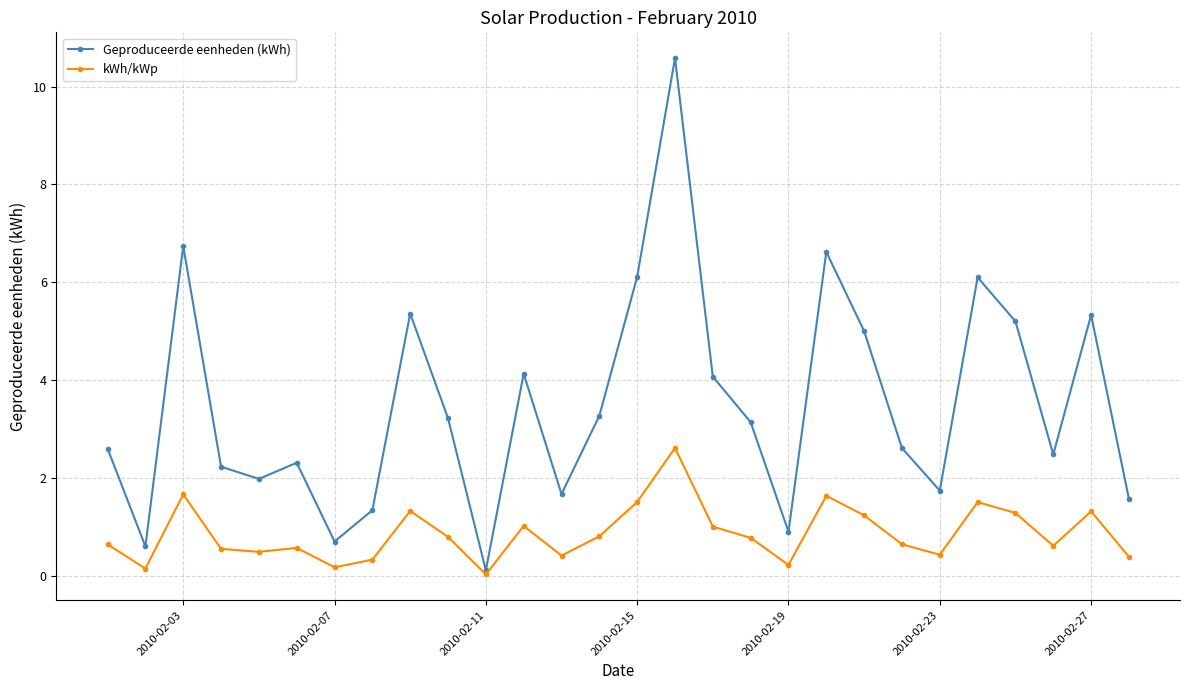

What is the value of the Geproduceerde eenheden (kWh) point at the 20th from the left?

6.6